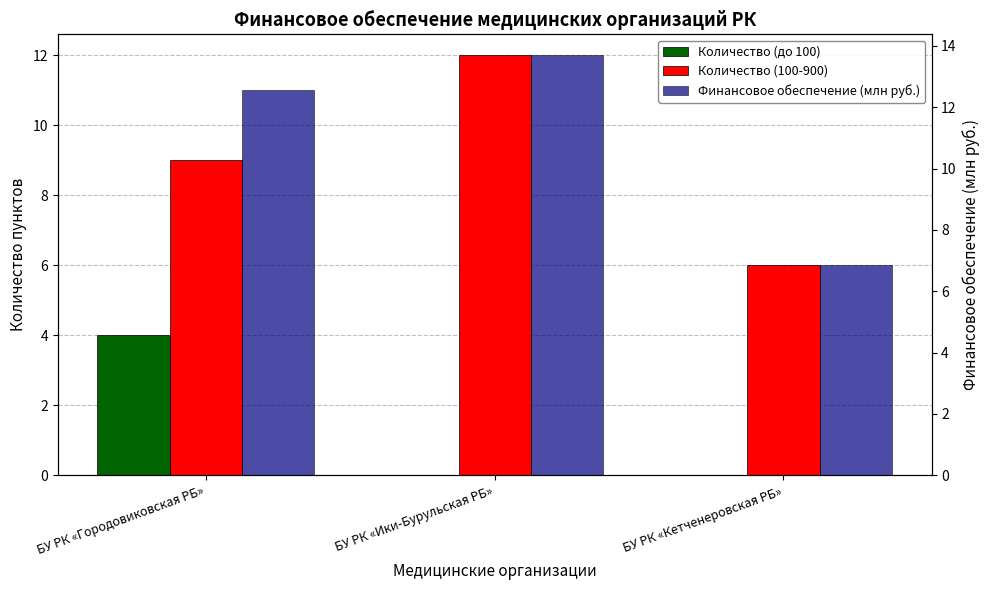

Reading left to right, extract all data points from this chart.

Количество (до 100): БУ РК «Городовиковская РБ»=4.0	БУ РК «Ики-Бурульская РБ»=0.0	БУ РК «Кетченеровская РБ»=0.0
Количество (100-900): БУ РК «Городовиковская РБ»=9.0	БУ РК «Ики-Бурульская РБ»=12.0	БУ РК «Кетченеровская РБ»=6.0
Финансовое обеспечение (млн руб.): БУ РК «Городовиковская РБ»=12.6	БУ РК «Ики-Бурульская РБ»=13.7	БУ РК «Кетченеровская РБ»=6.8